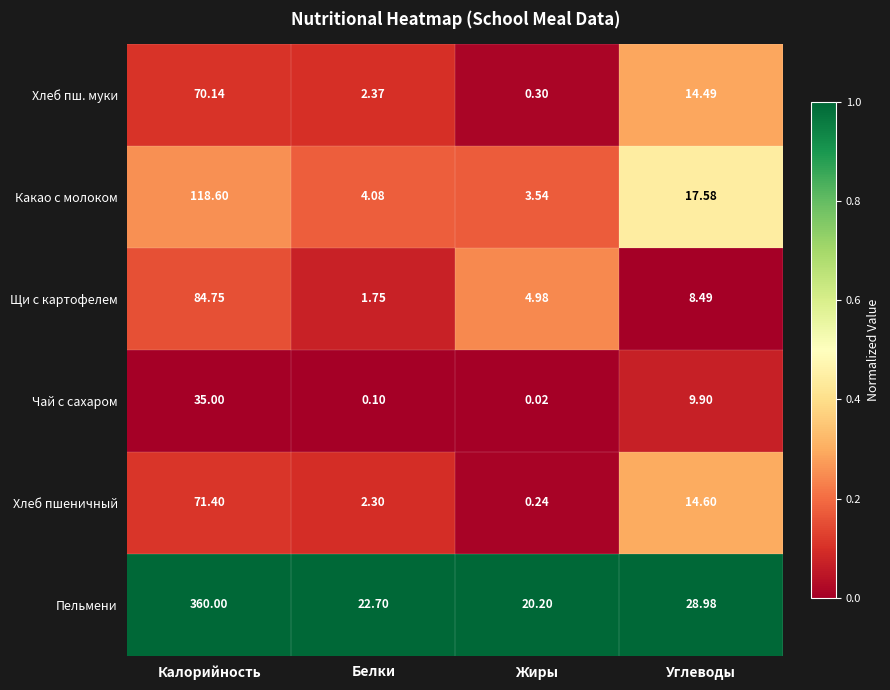

Which series has the largest range (max minus min)?

Пельмени